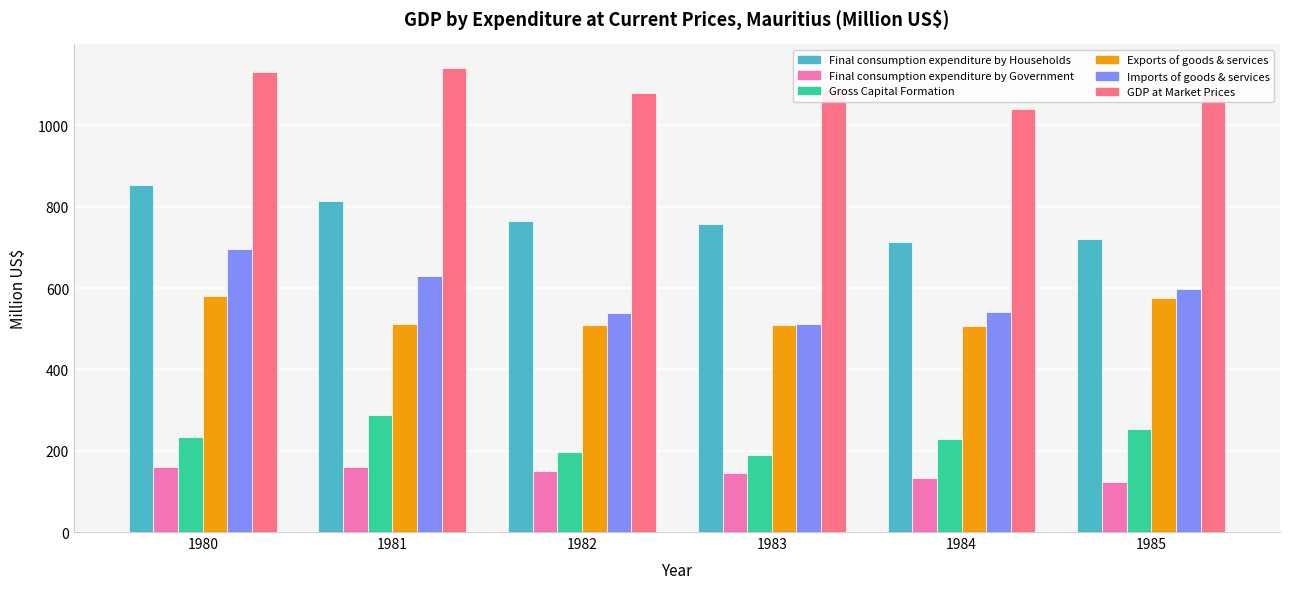

How many bars are there in total?

36